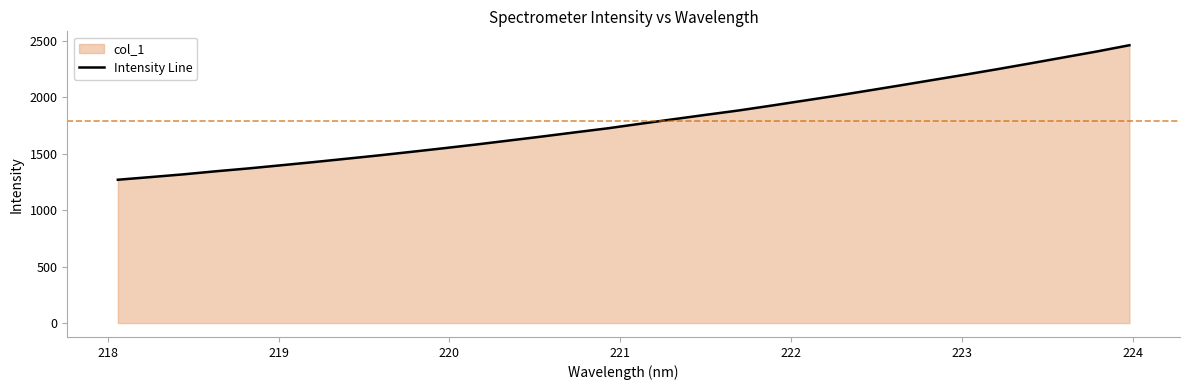

What is the smallest value displayed?

1268.9